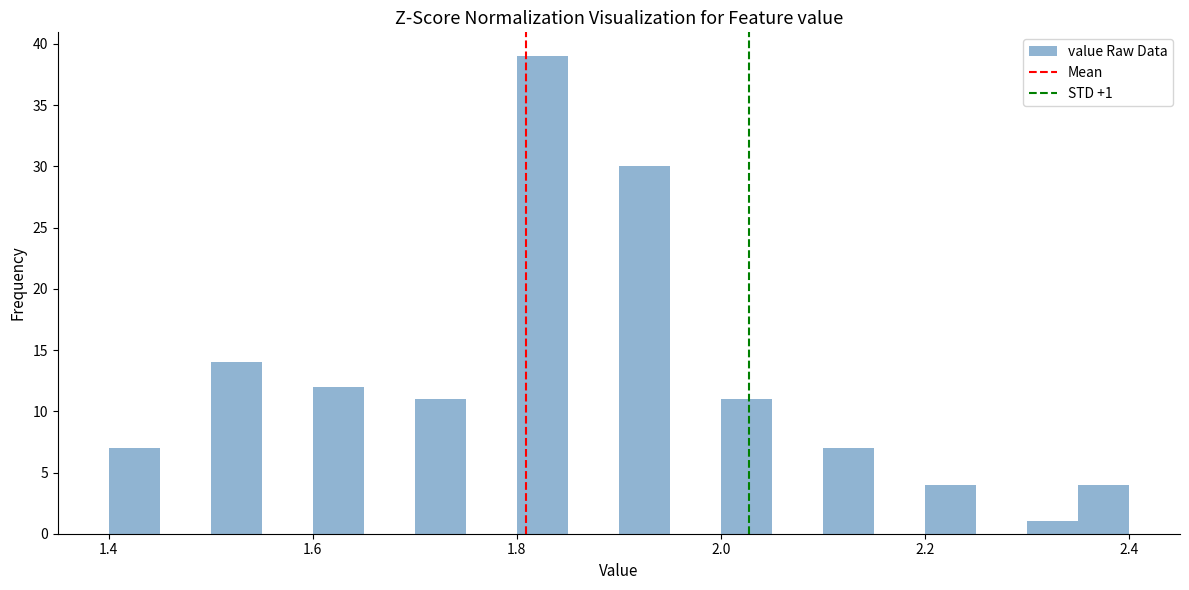

Read against the x-axis, roughly where is the centre of the tallest bar?

1.82